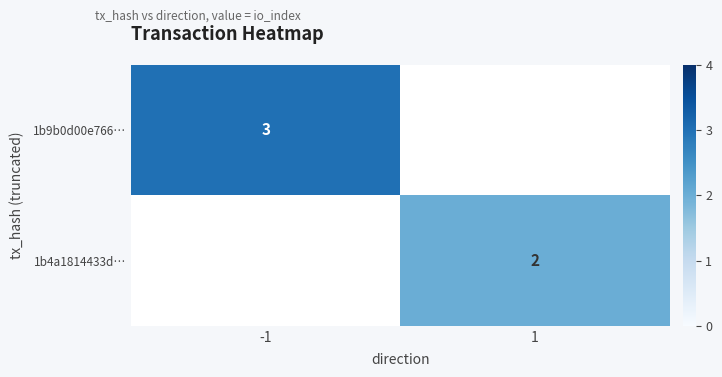

The value of 1b9b0d00e766… at -1 is 4. True or false?

False